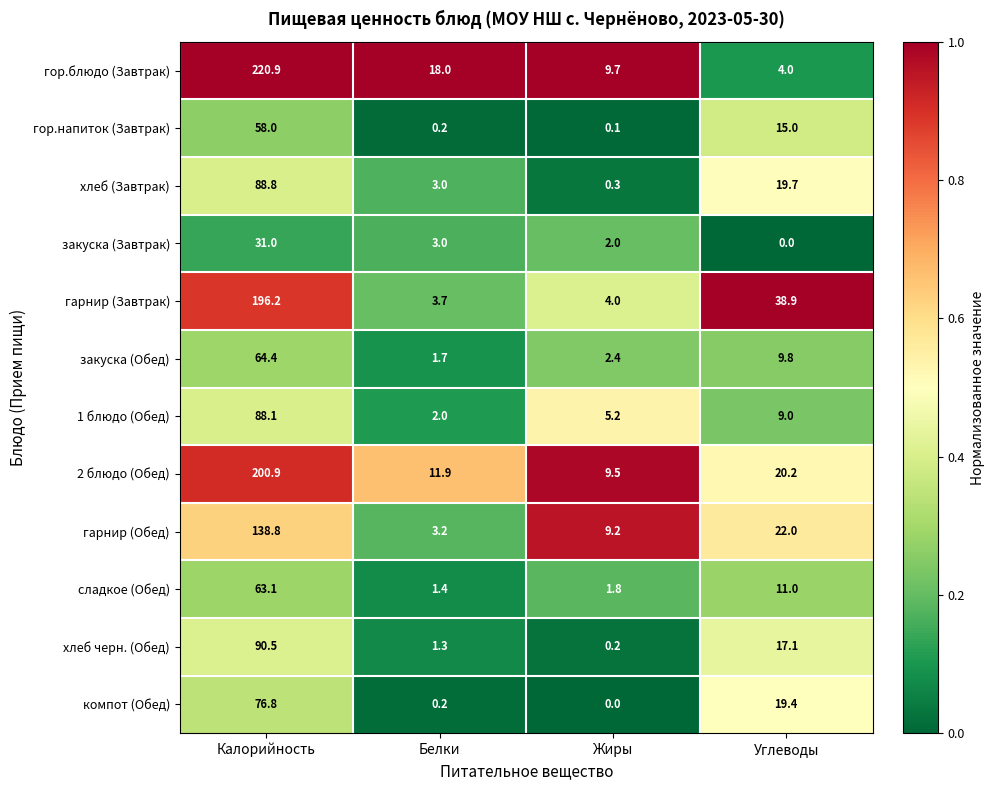

At which category is the sum across all series the highest?

Калорийность